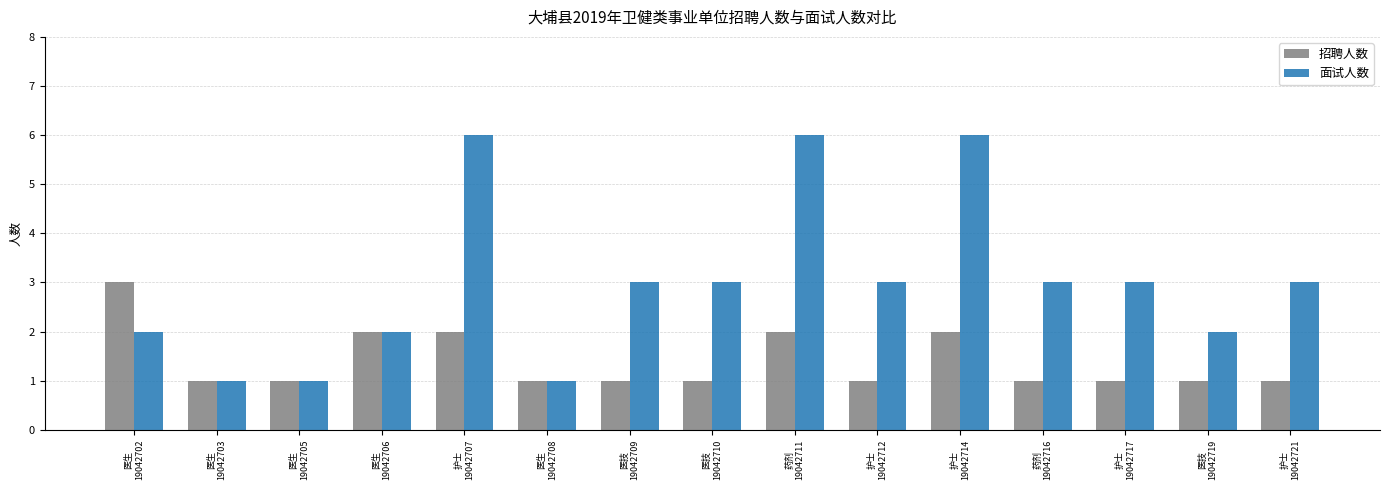

What is the sum of all 面试人数 values?

45